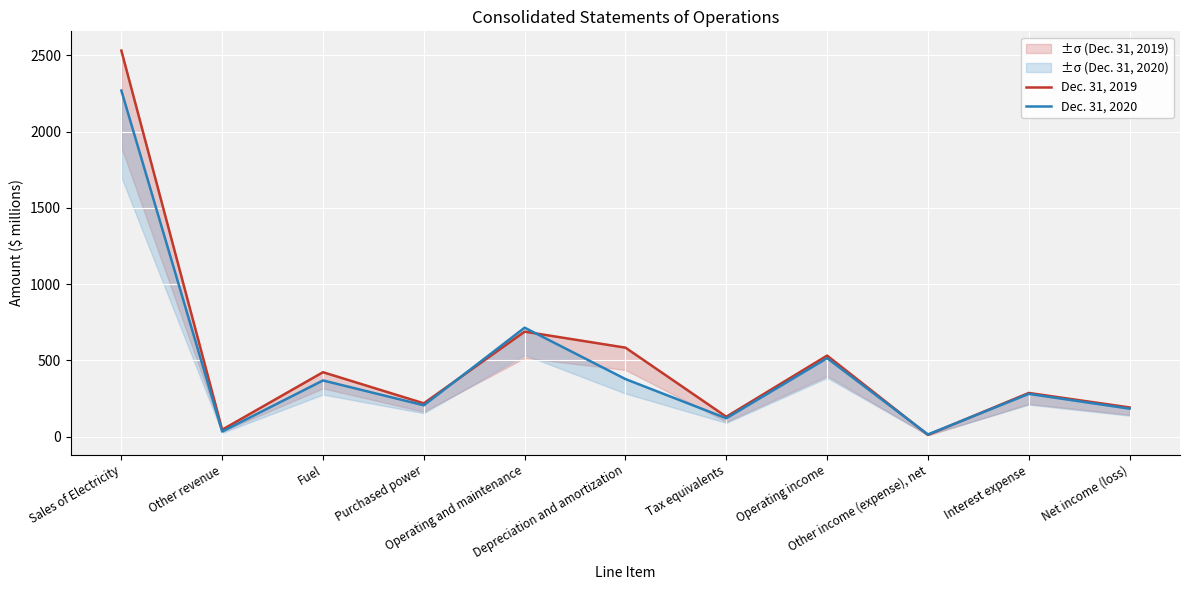

What is the label of the 5th point from the left?

Operating and maintenance